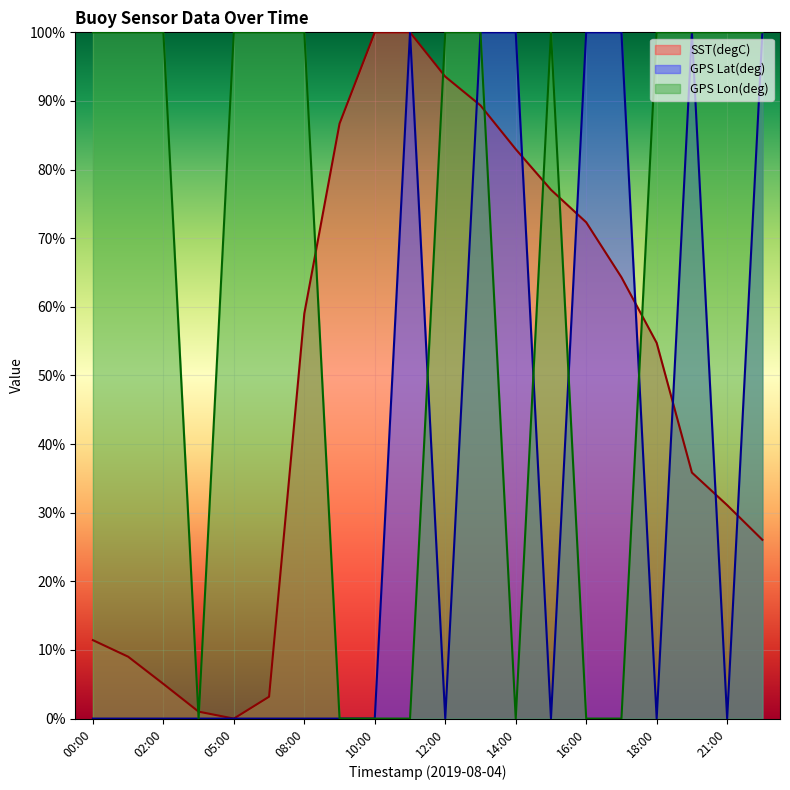

What is the maximum value for SST(degC)?

1.0